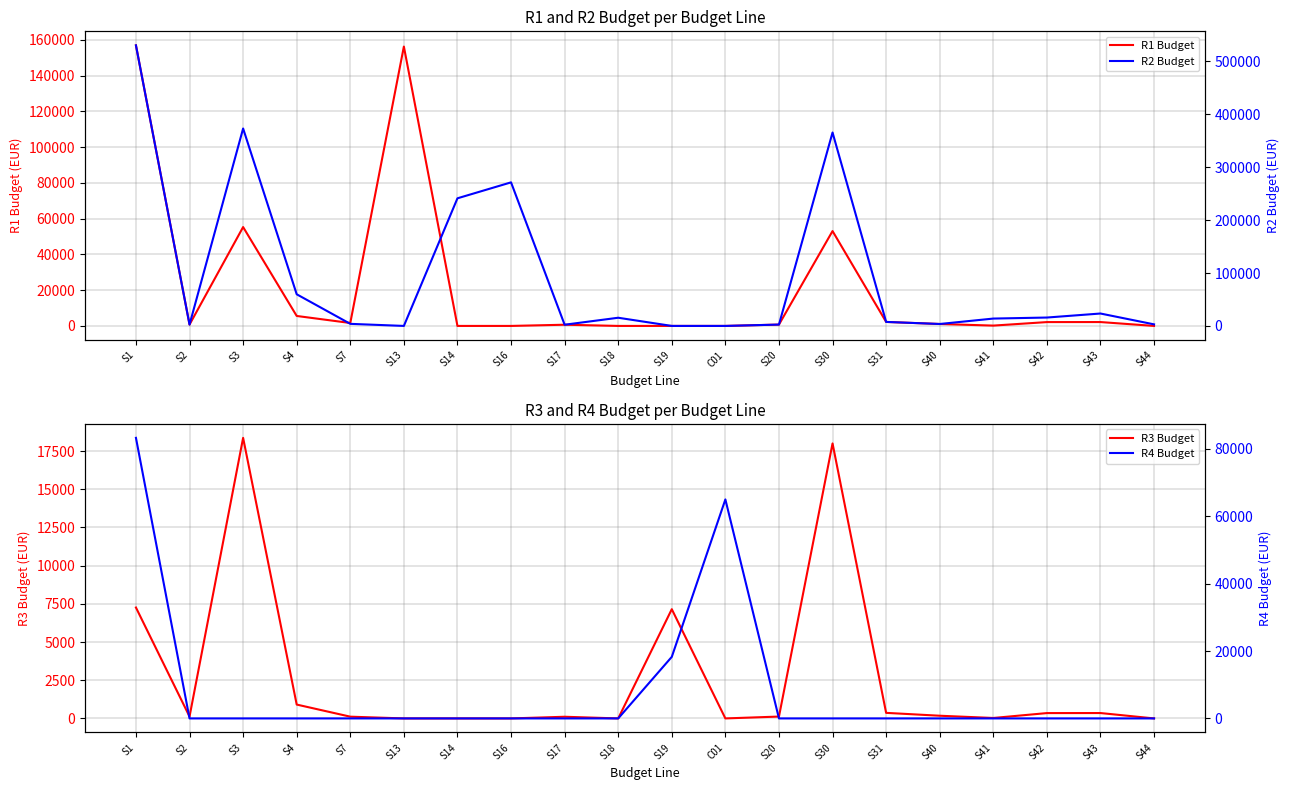

What is the difference between the highest and lowest values at S14?

241233.8